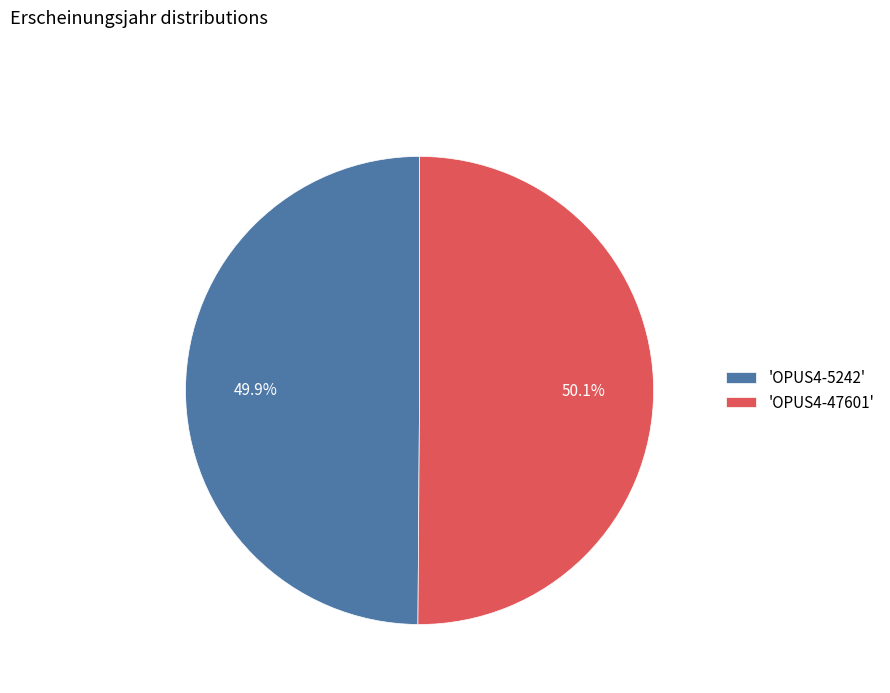

Is there a majority slice in this chart?

Yes